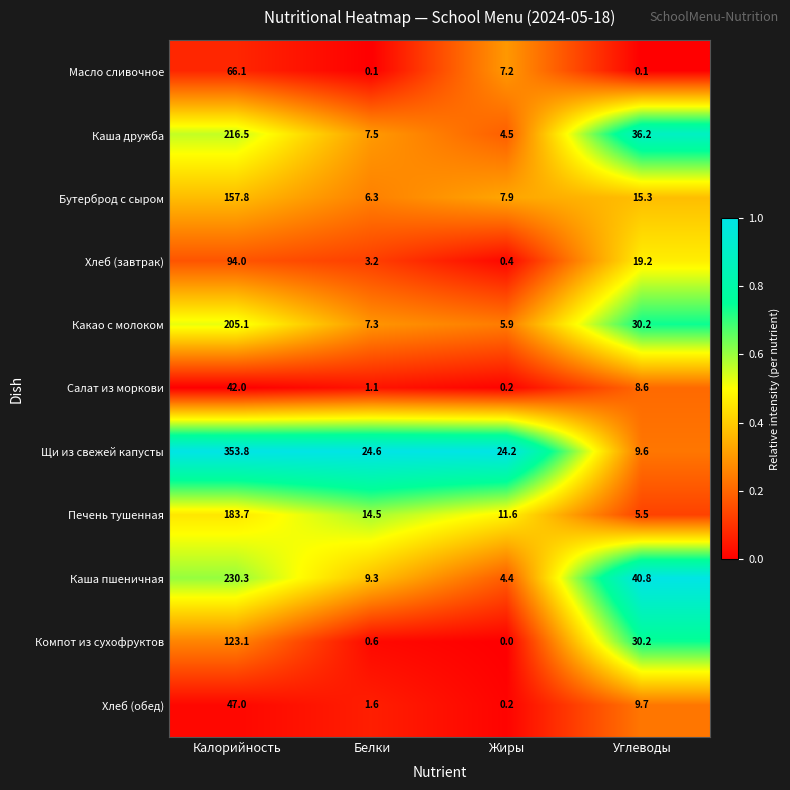

True or false: Какао с молоком has a value of 116.4 at Калорийность.

False